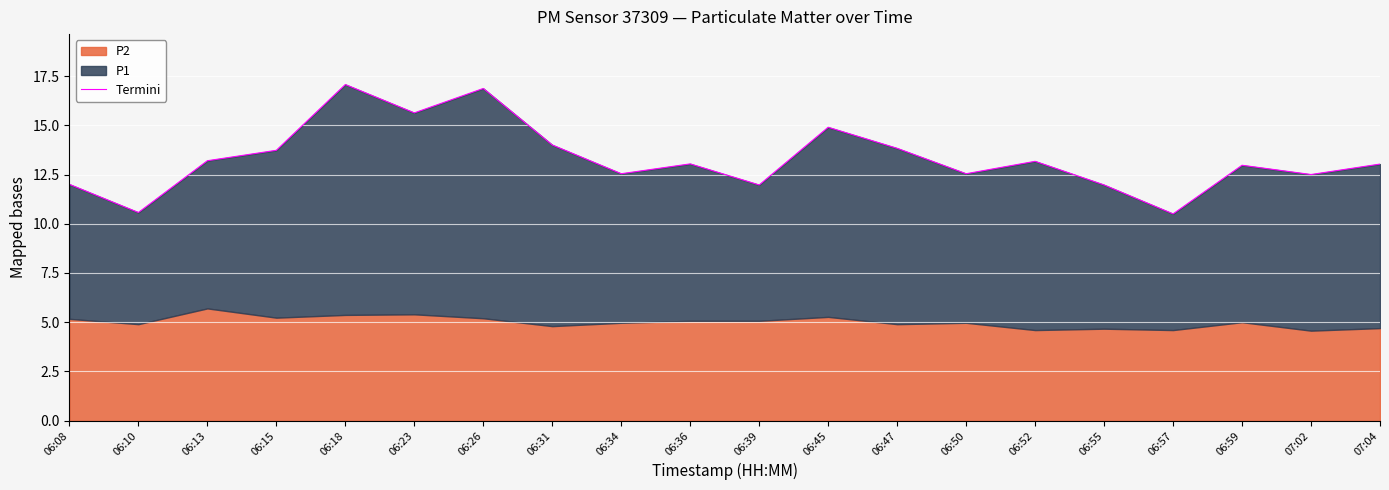

True or false: there are more than 1 points higher than both neighbors.

True